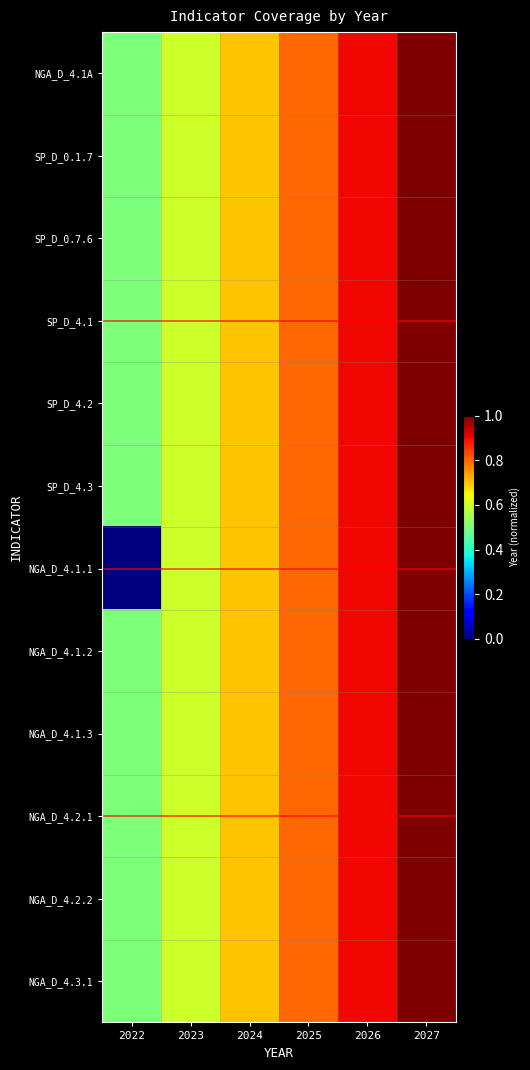

Which has a higher value, 2025 or 2026?

2026